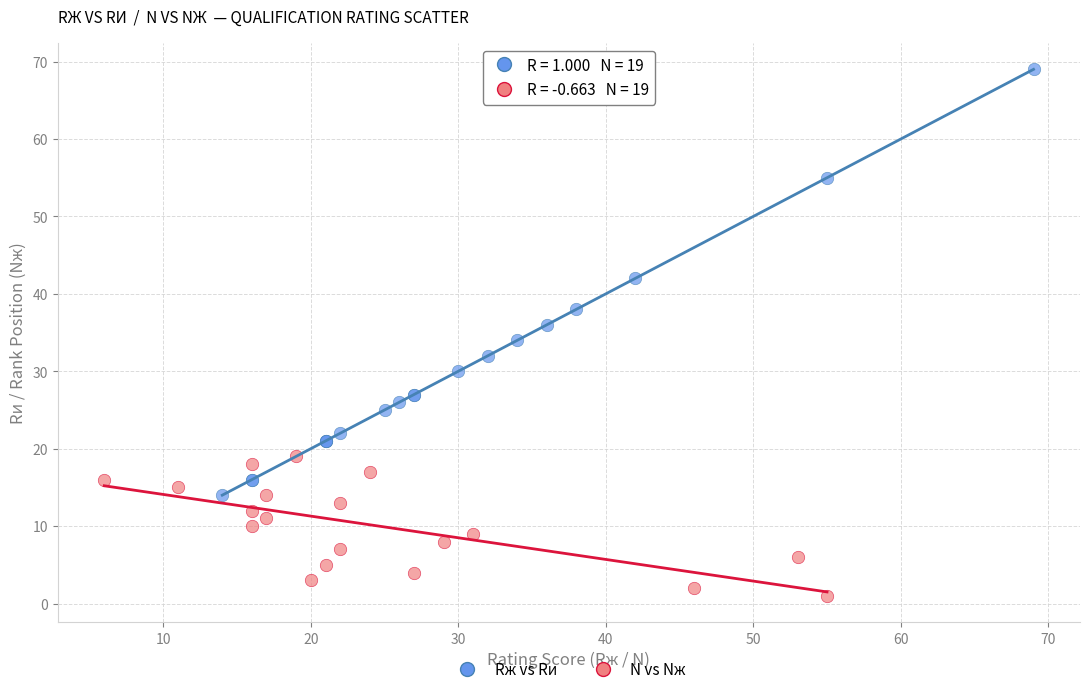

Which series contains the lowest Y value?

N vs Nж